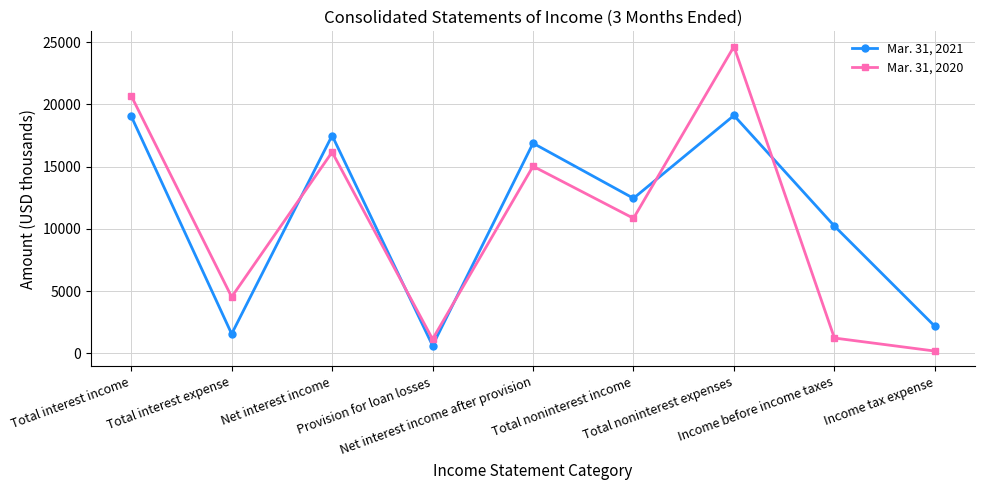

How many lines are shown in the chart?

2